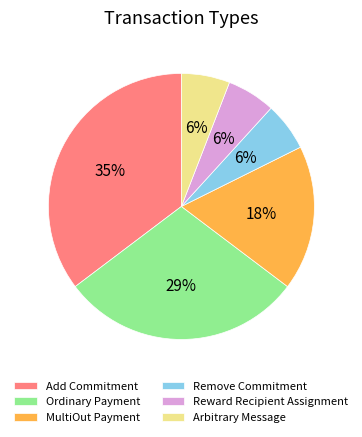

To the nearest percent, what percentage of the pie is Reward Recipient Assignment?

6%